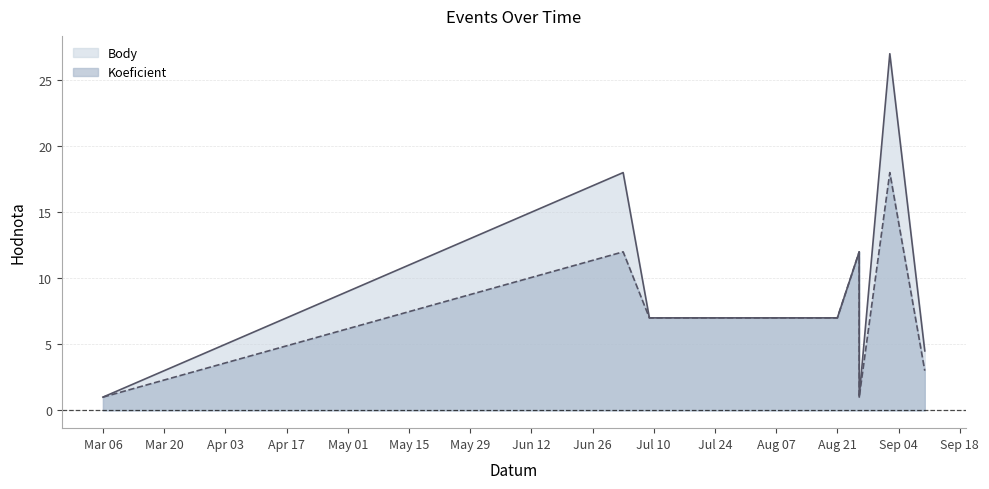

What is the value of the Koeficient point at the 5th from the left?

12.0